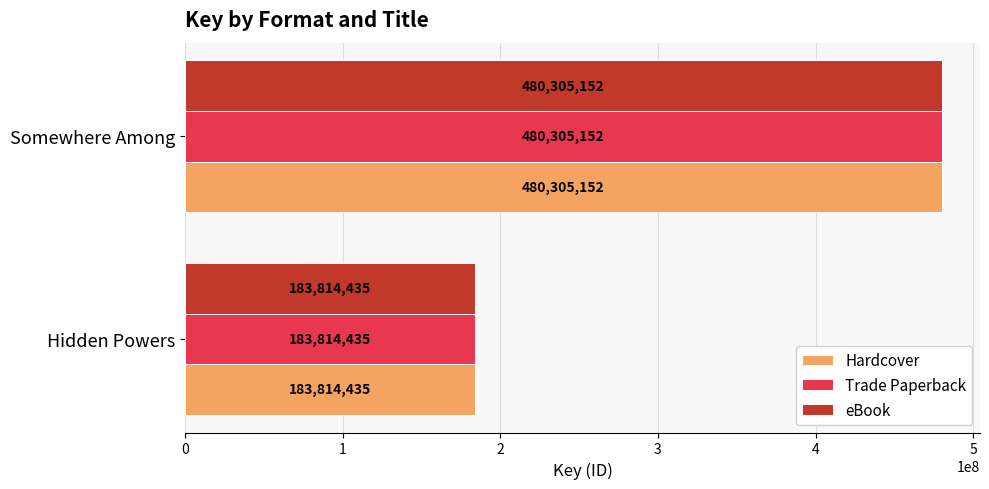

At which category is the sum across all series the highest?

Somewhere Among